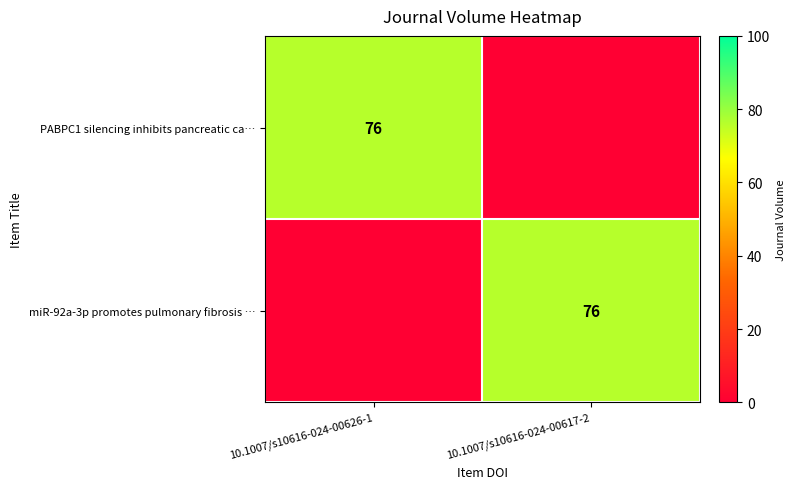

The value of PABPC1 silencing inhibits pancreatic ca… at 10.1007/s10616-024-00626-1 is 48. True or false?

False